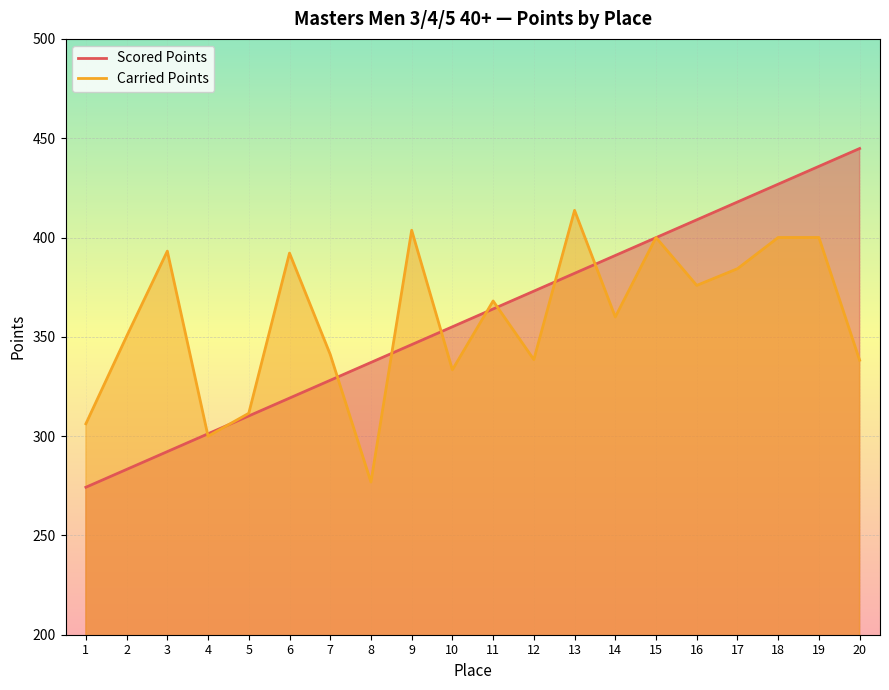

Between which two adjacent categories do Scored Points and Carried Points first intersect?

3 and 4